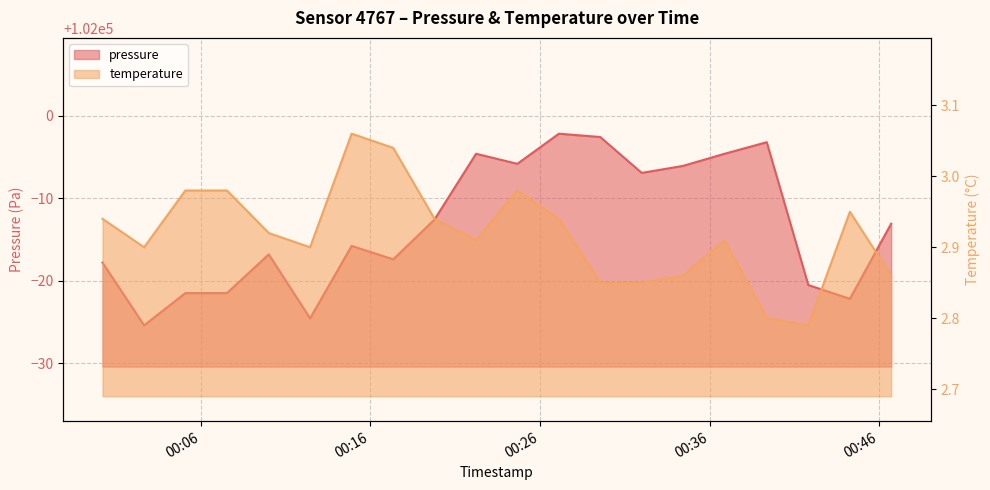

What is the total value across all series at 2024-02-28T00:36:53?

101998.3